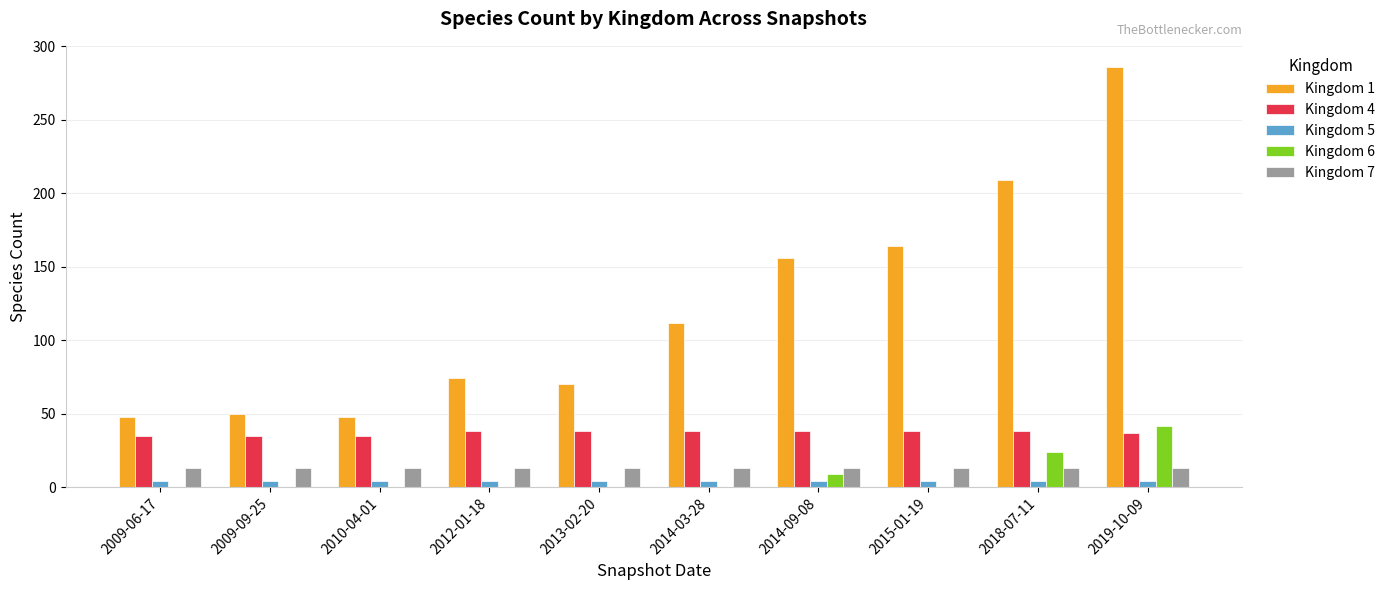

The value of Kingdom 6 at 2012-01-18 is 0. True or false?

True